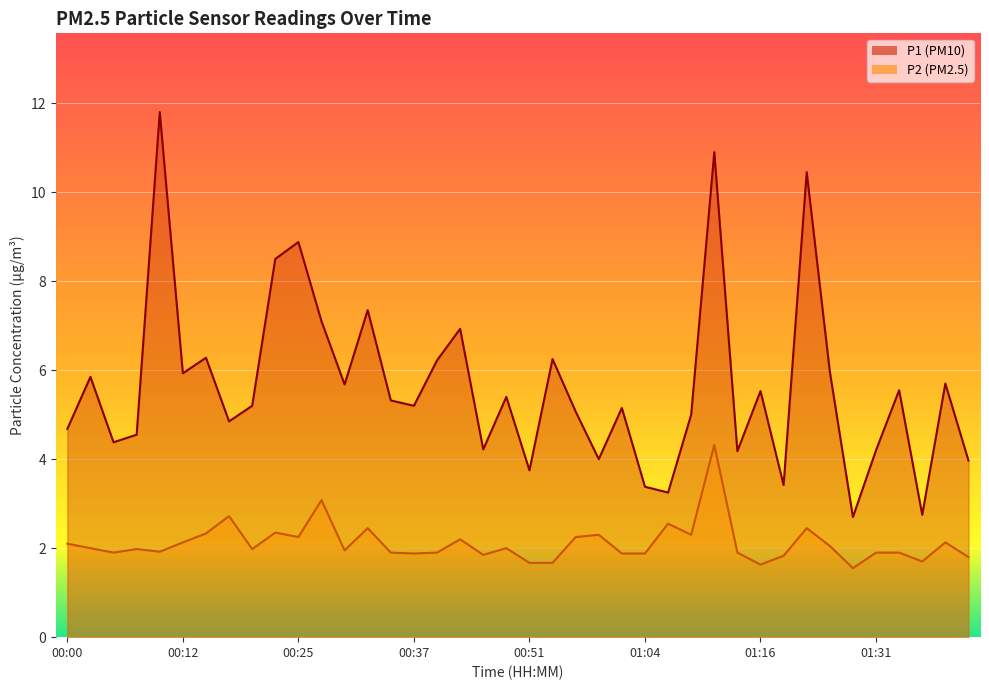

Is the value of P1 at 01:38 greater than the value of P2 at 01:38?

Yes